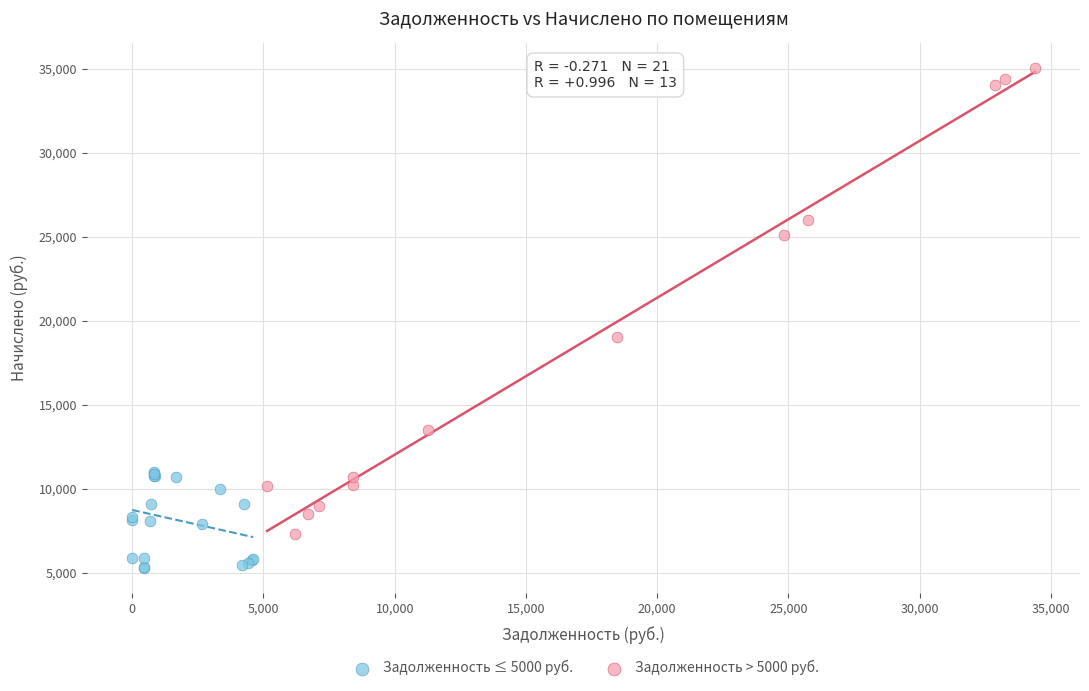

Which series contains the lowest Y value?

Задолженность ≤ 5000 руб.